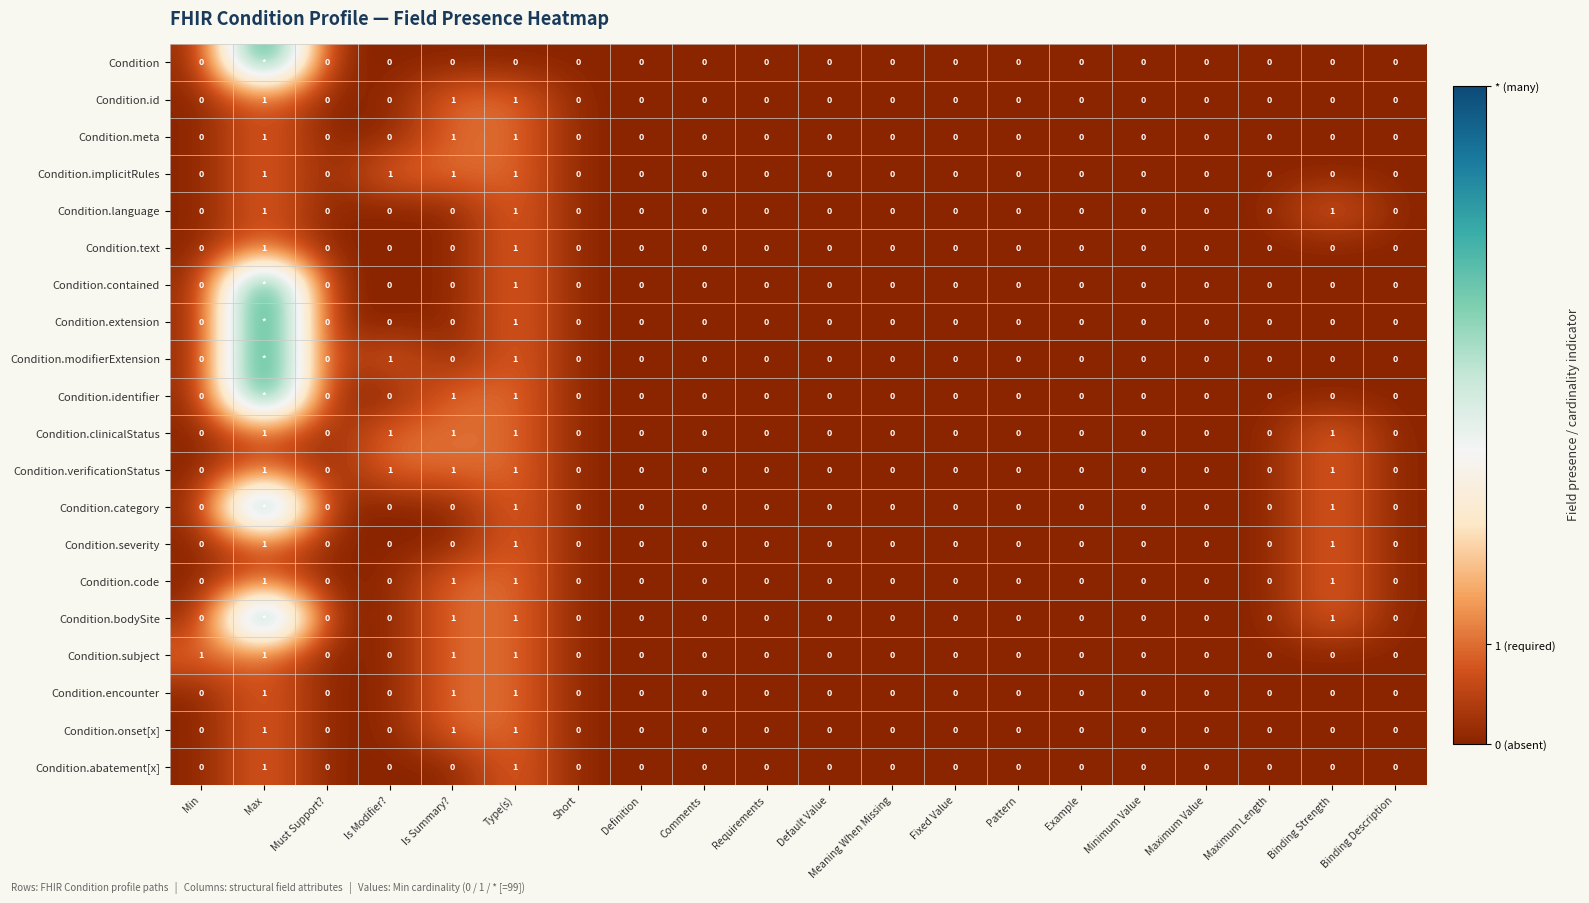

True or false: Condition.abatement[x] has a value of 0.0 at Must Support?.

True